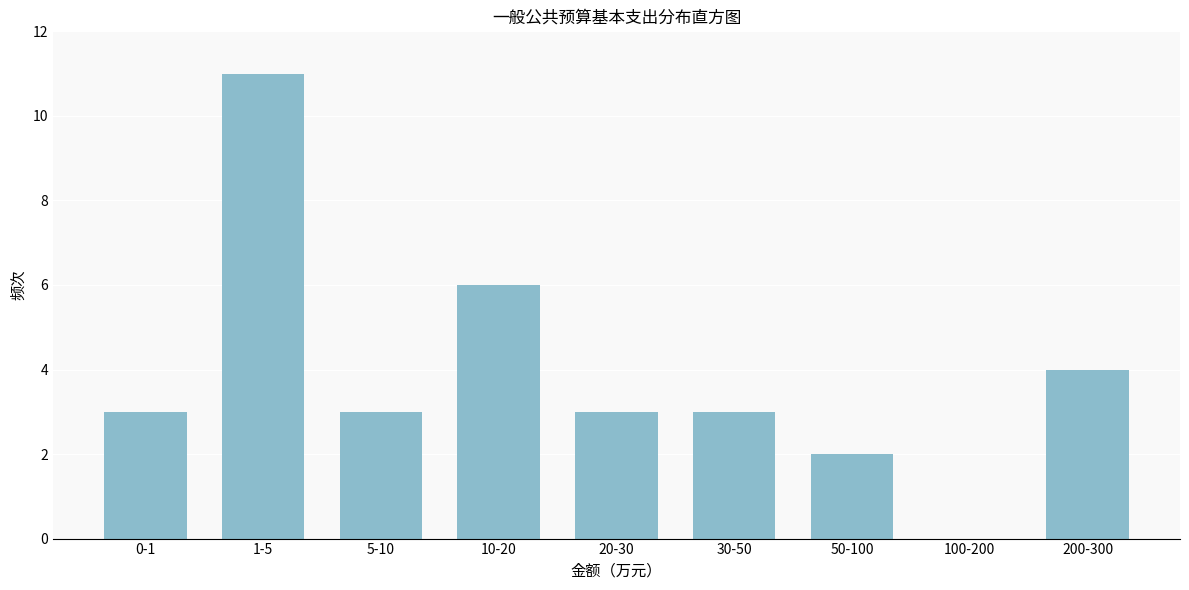

Reading right to left, extract all data points from this chart.

200-300=4	100-200=0	50-100=2	30-50=3	20-30=3	10-20=6	5-10=3	1-5=11	0-1=3